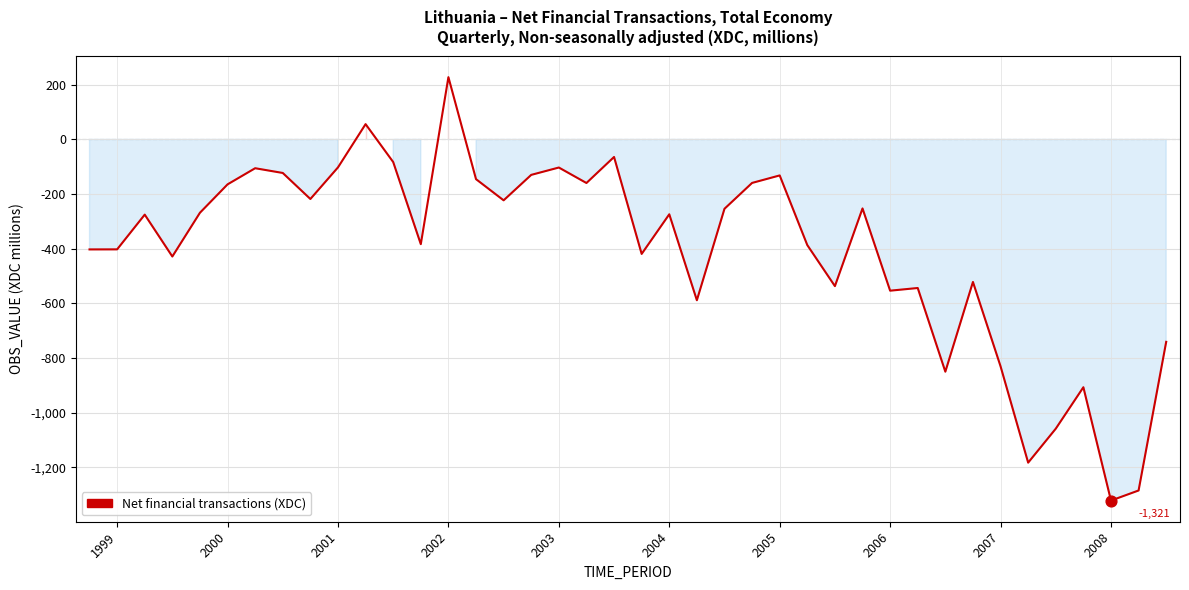

What is the smallest value displayed?

-1321.2